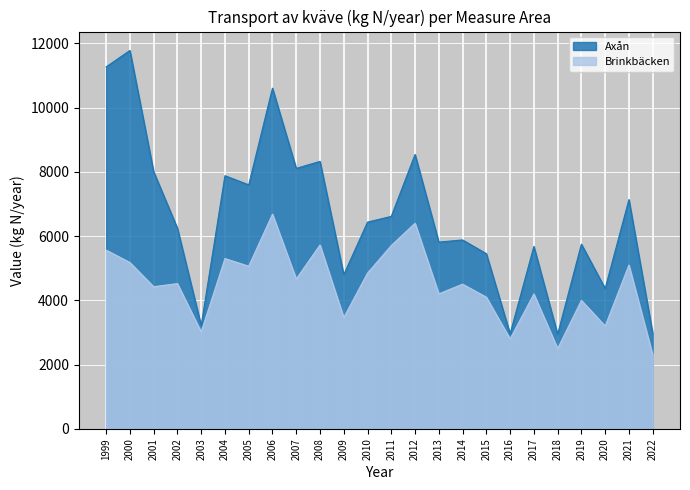

List the series in order of their overall mean, lowest first.

Brinkbäcken, Axån